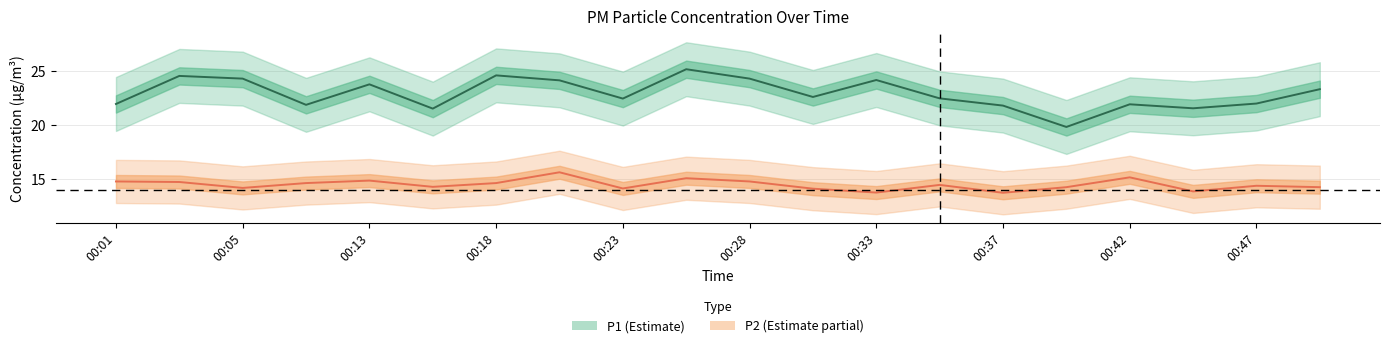

At which category is the sum across all series the highest?

00:25